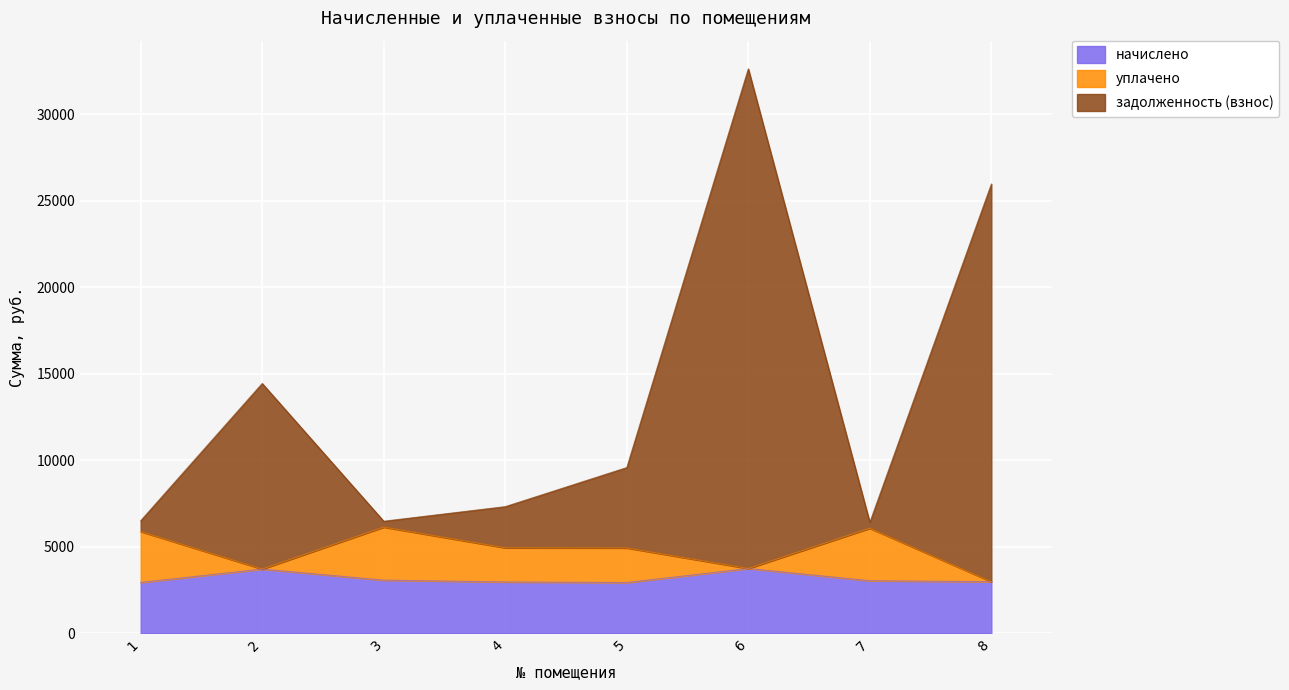

What is the maximum value for задолженность (взнос)?

32624.0